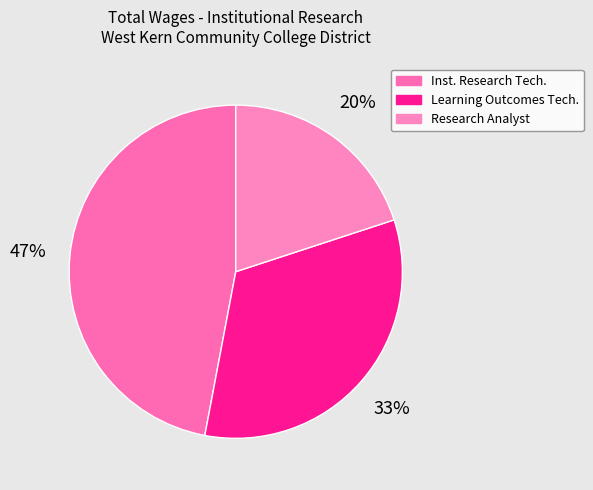

Rank the categories by value from highest to lowest.

Institutional Research Technician, Learning Outcomes Technician, Research Analyst